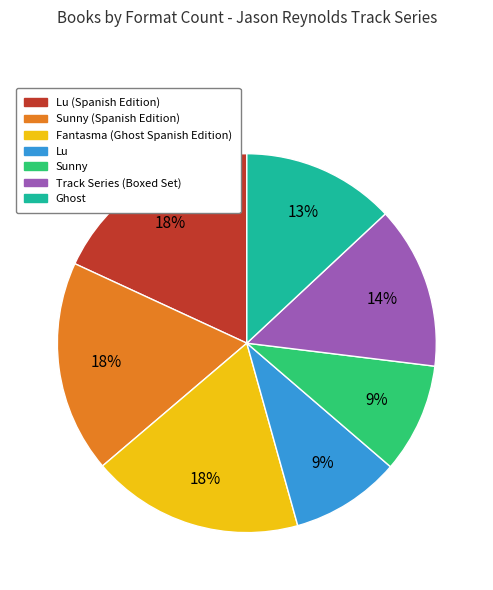

Is Lu (Spanish Edition) the majority of the pie?

No